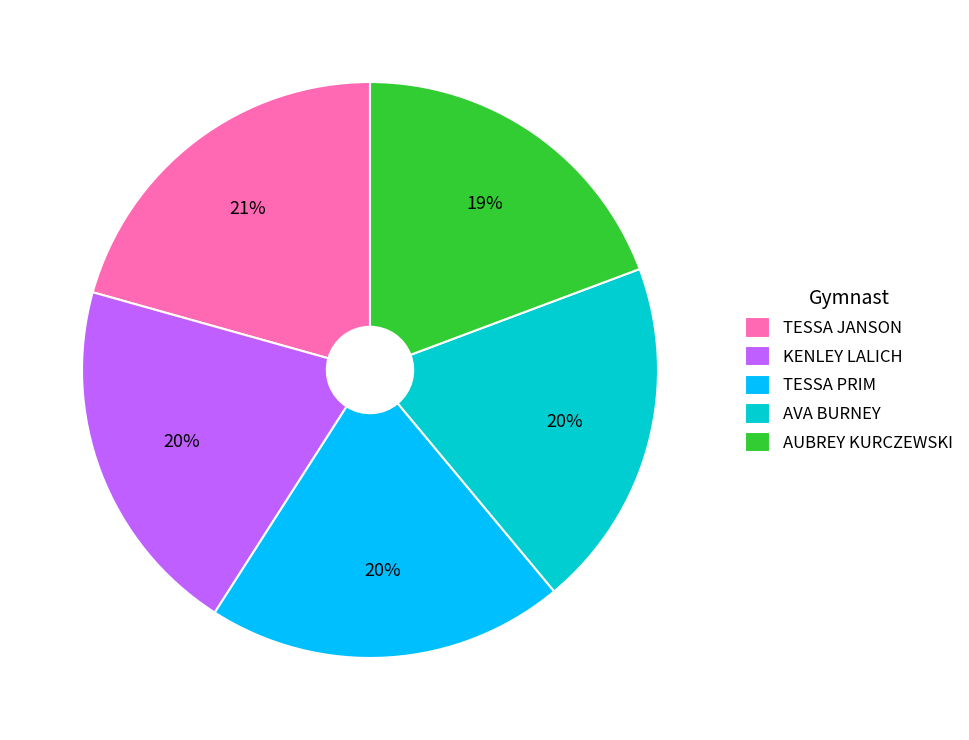

Count the number of slices in the pie.

5